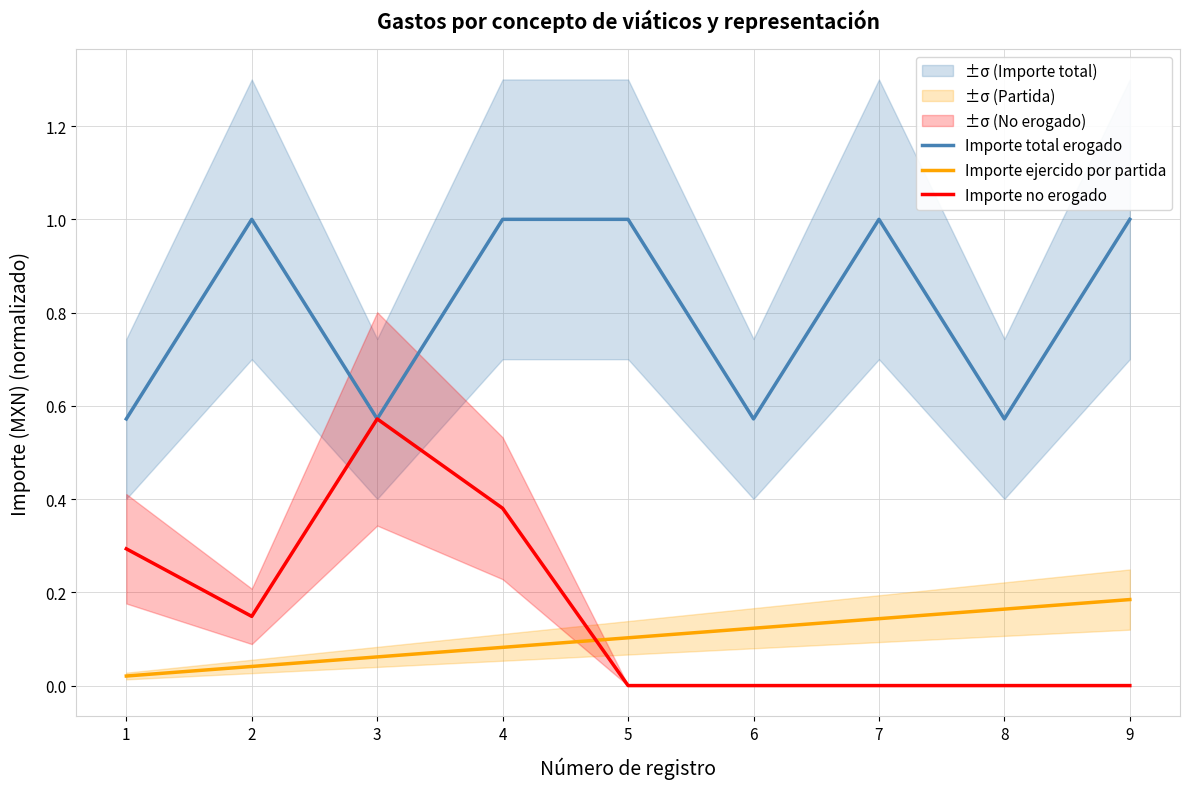

What is the approximate value of Importe total erogado at 7?

1.0